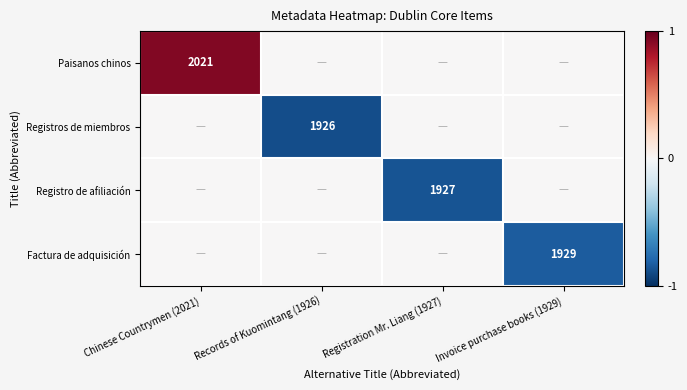

At which category is the sum across all series the highest?

Chinese Countrymen (2021)